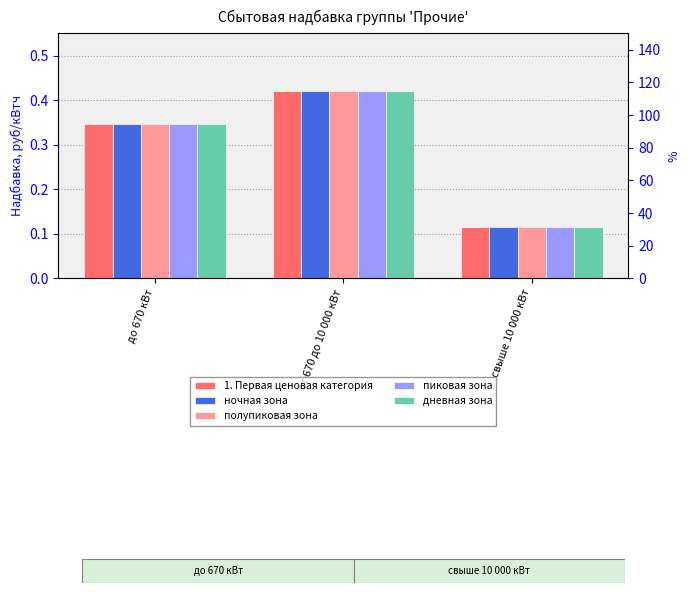

What is the difference between the maximum and minimum values in the дневная зона series?

0.3